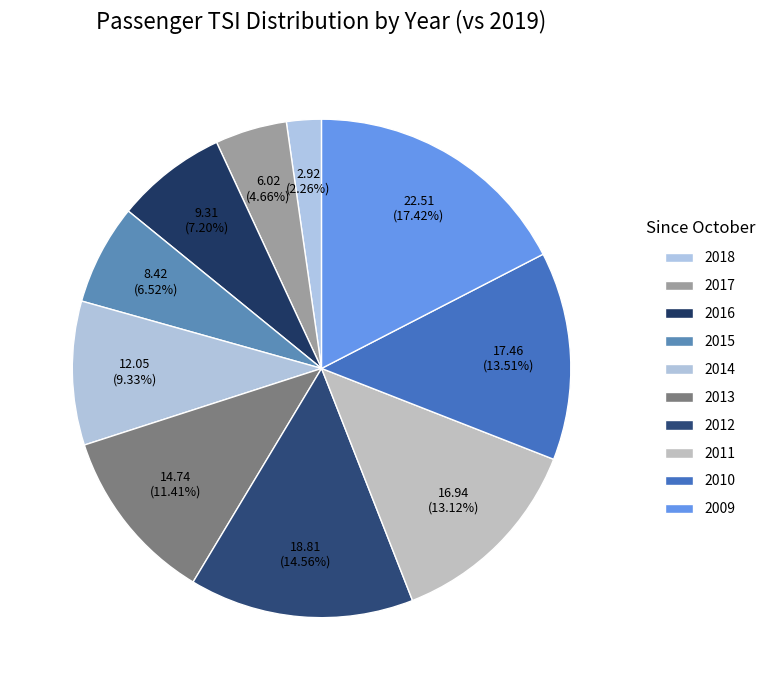

What is the total percentage of 2011 and 2014?

22.4%